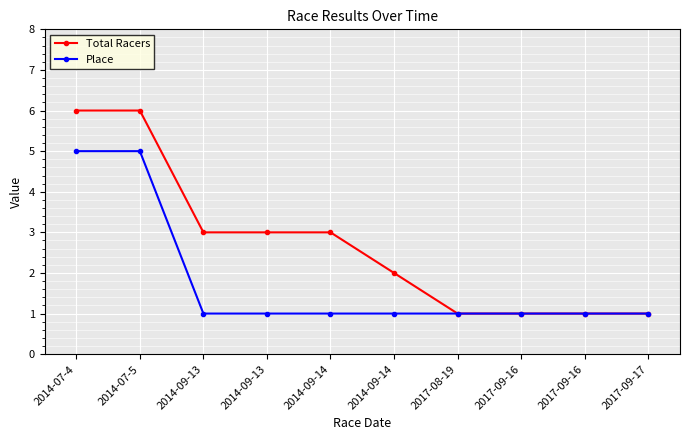

Reading left to right, transcribe all the data shown in this chart.

Total Racers: 2014-07-4=6	2014-07-5=6	2014-09-13=3	2014-09-13=3	2014-09-14=3	2014-09-14=2	2017-08-19=1	2017-09-16=1	2017-09-16=1	2017-09-17=1
Place: 2014-07-4=5	2014-07-5=5	2014-09-13=1	2014-09-13=1	2014-09-14=1	2014-09-14=1	2017-08-19=1	2017-09-16=1	2017-09-16=1	2017-09-17=1